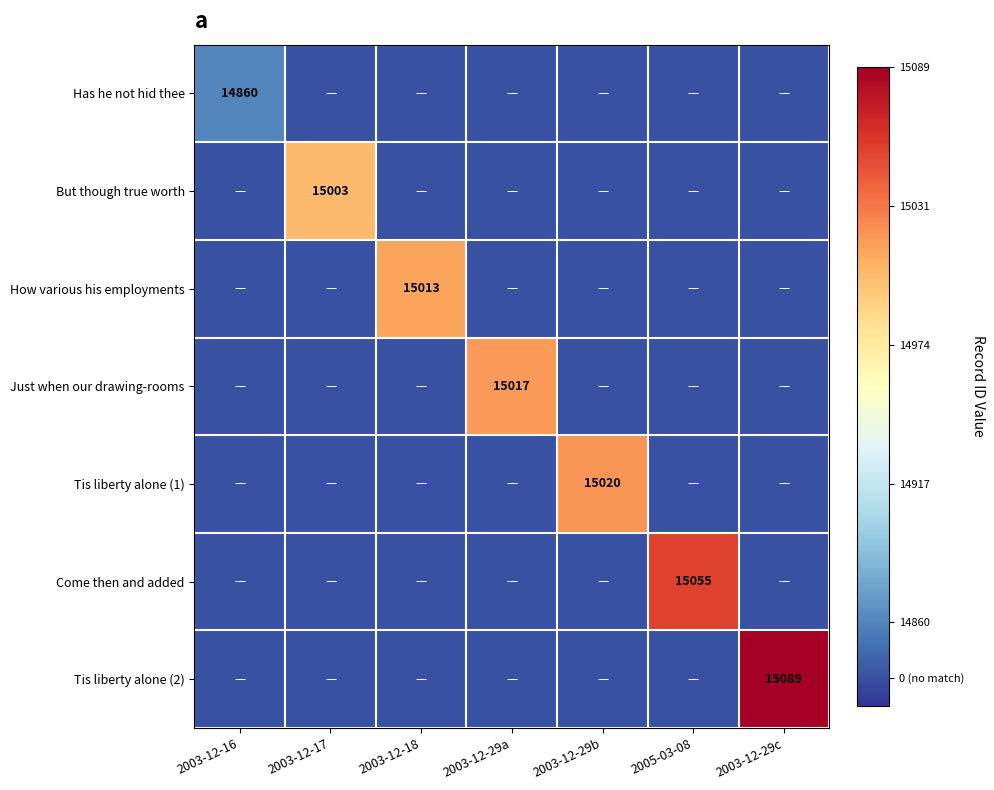

Which label corresponds to the largest value in the chart?

2003-12-29c